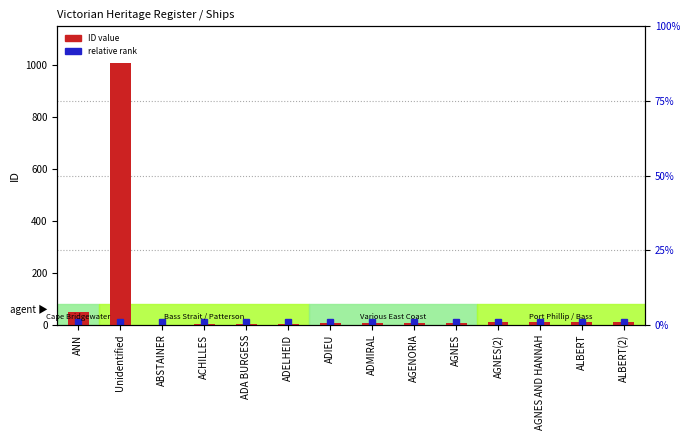

Does the chart contain stacked bars?

No